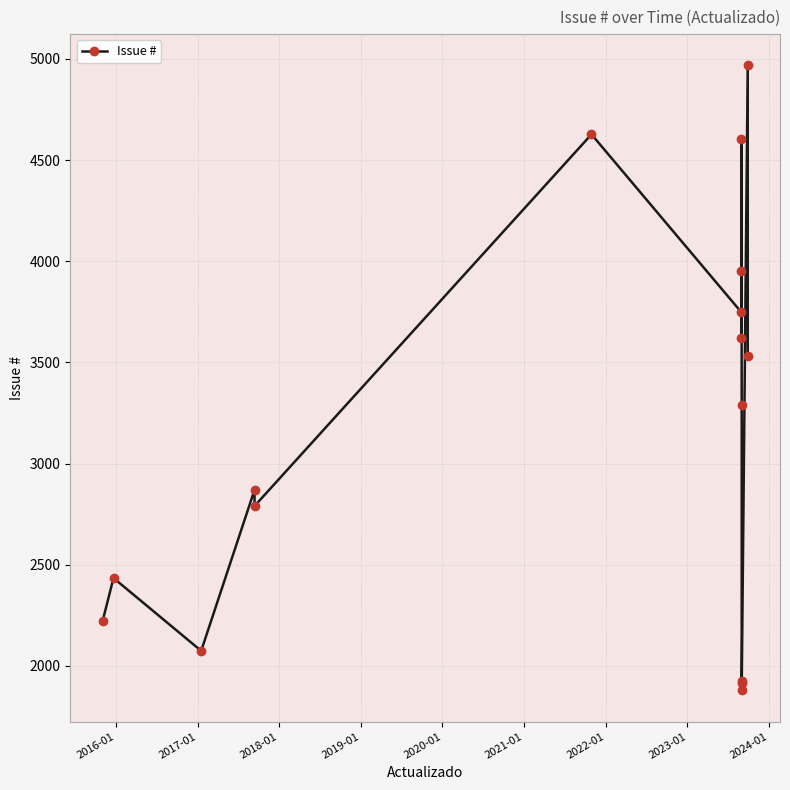

Does the chart have visible grid lines?

Yes